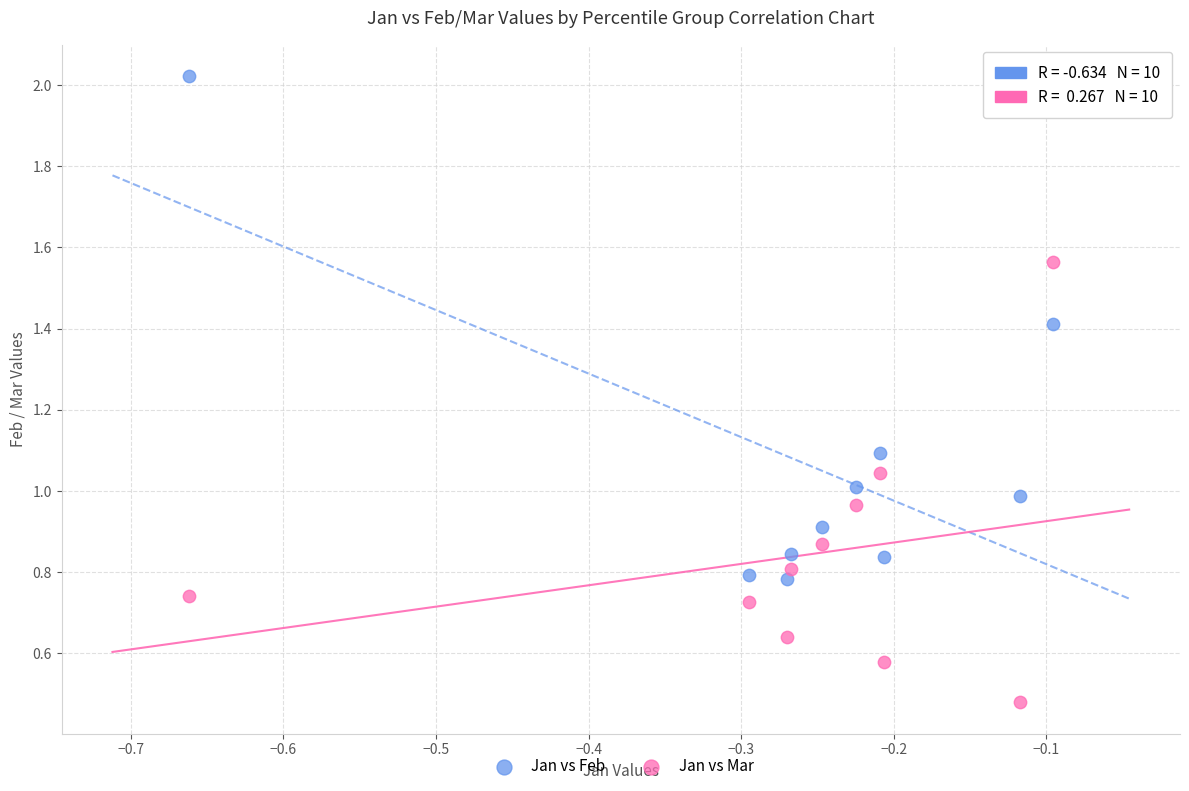

Across all data points, what is the range of Y values (max minus min)?

1.5